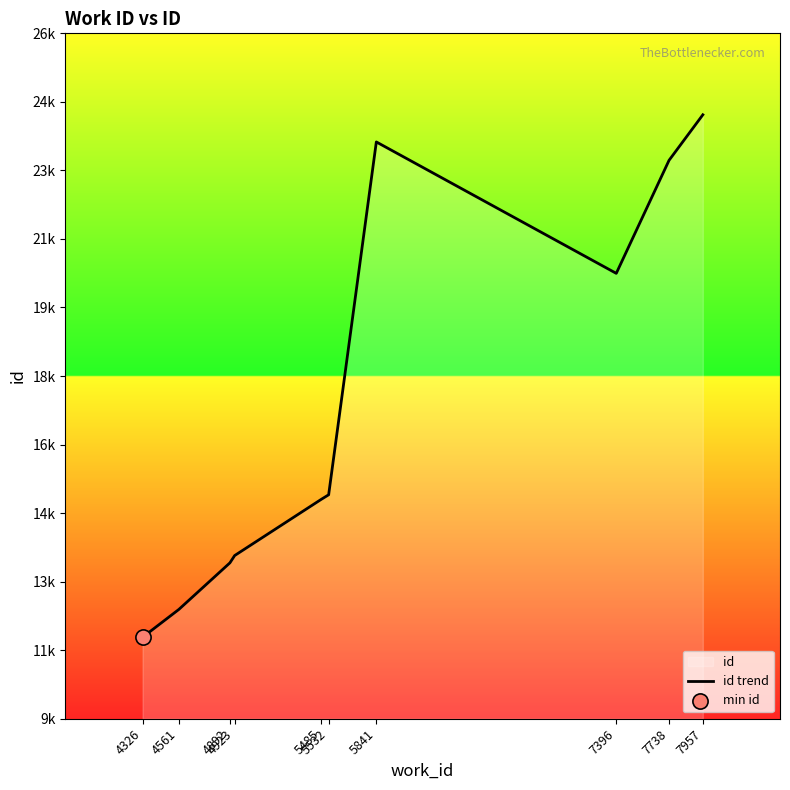

Approximately how many times larger is the value at 7396 compared to 4923?

1.5